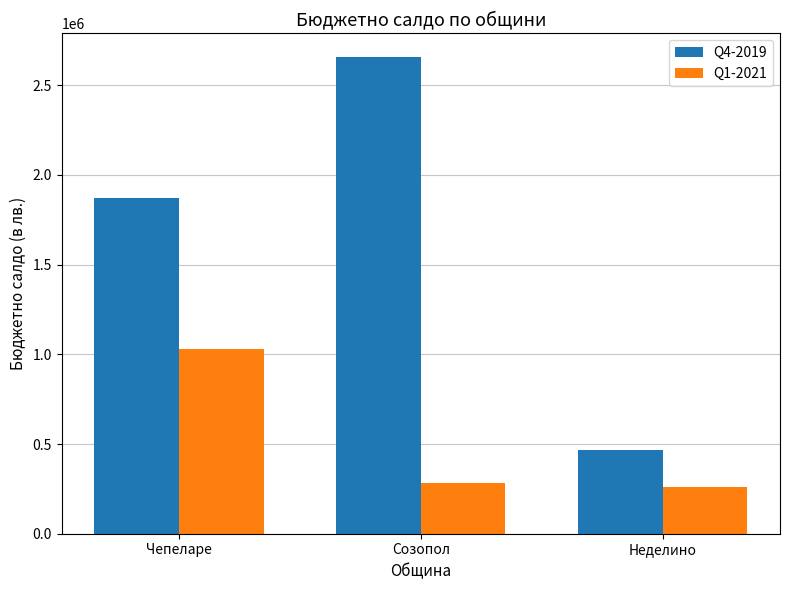

What is the smallest value displayed?

261412